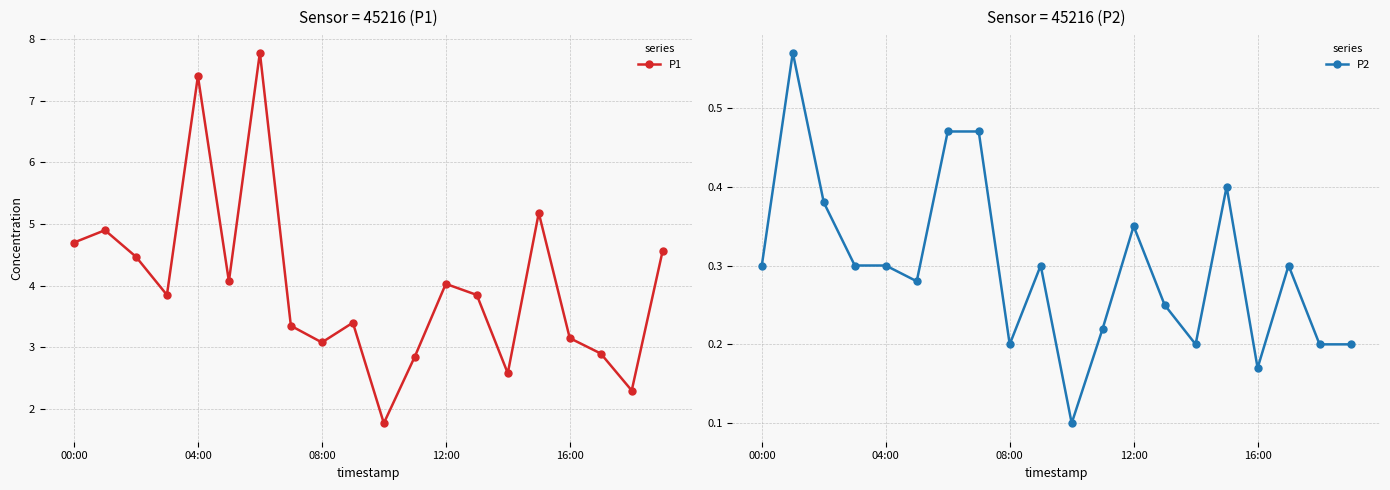

True or false: P1 has more than 1 points higher than both neighbors.

True